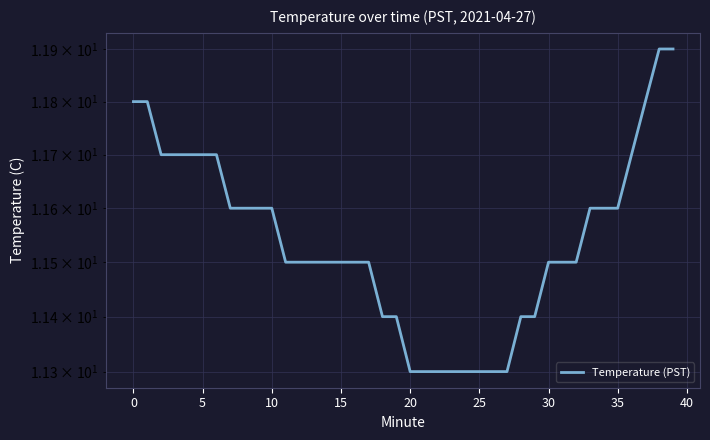

At which category does the chart reach its peak across all series?

38